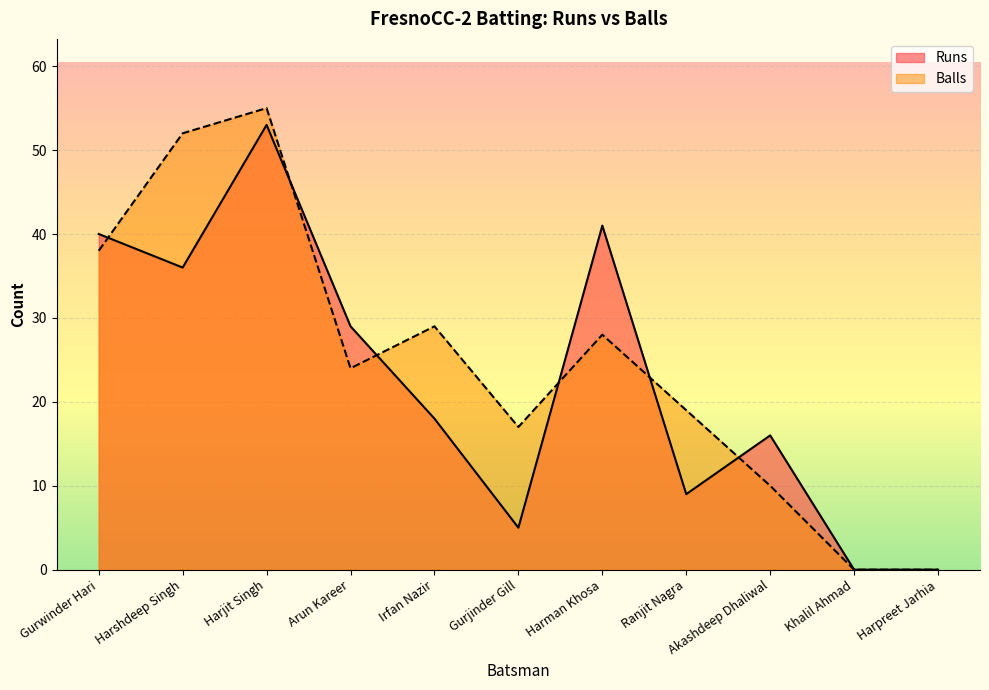

Which series has the largest range (max minus min)?

Balls